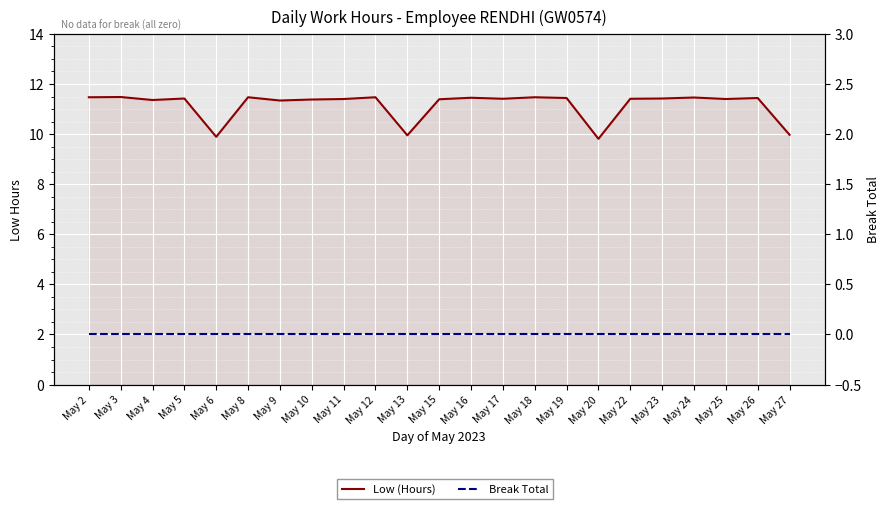

True or false: Break Total and Low (Hours) intersect in this chart.

False